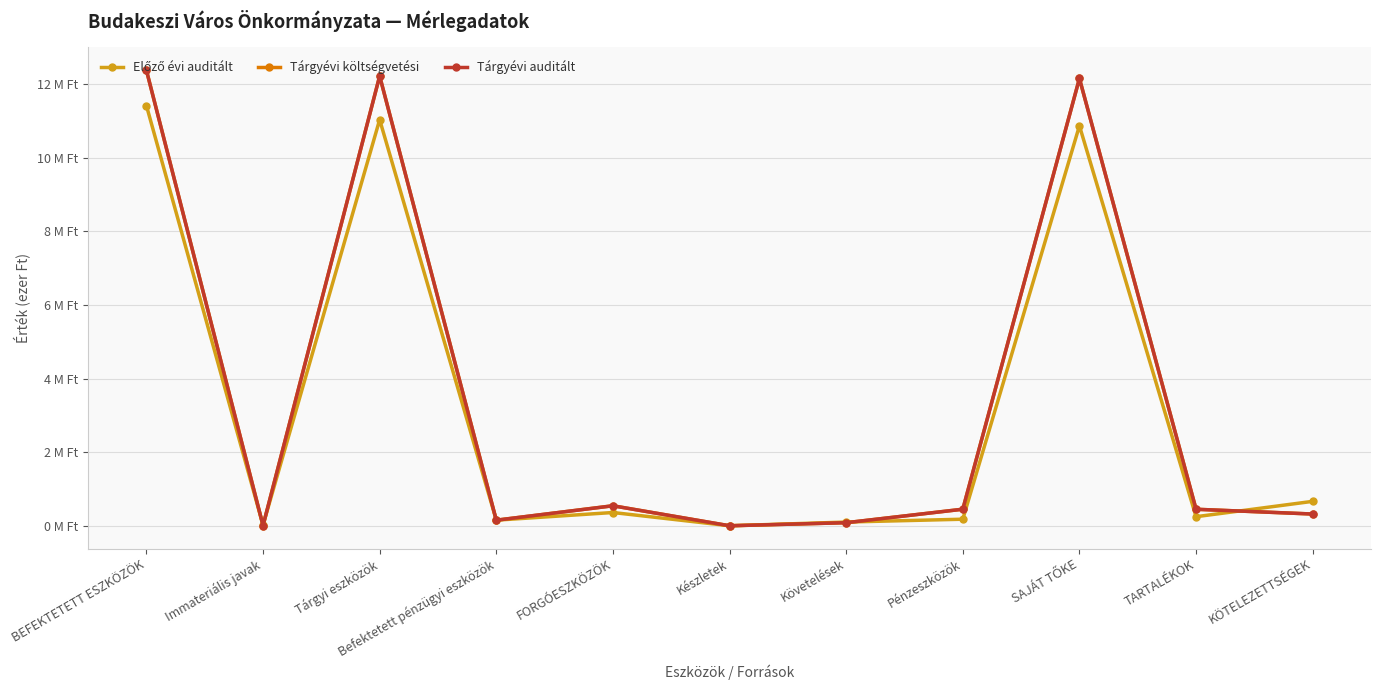

Is this an area chart (filled region under the line)?

No